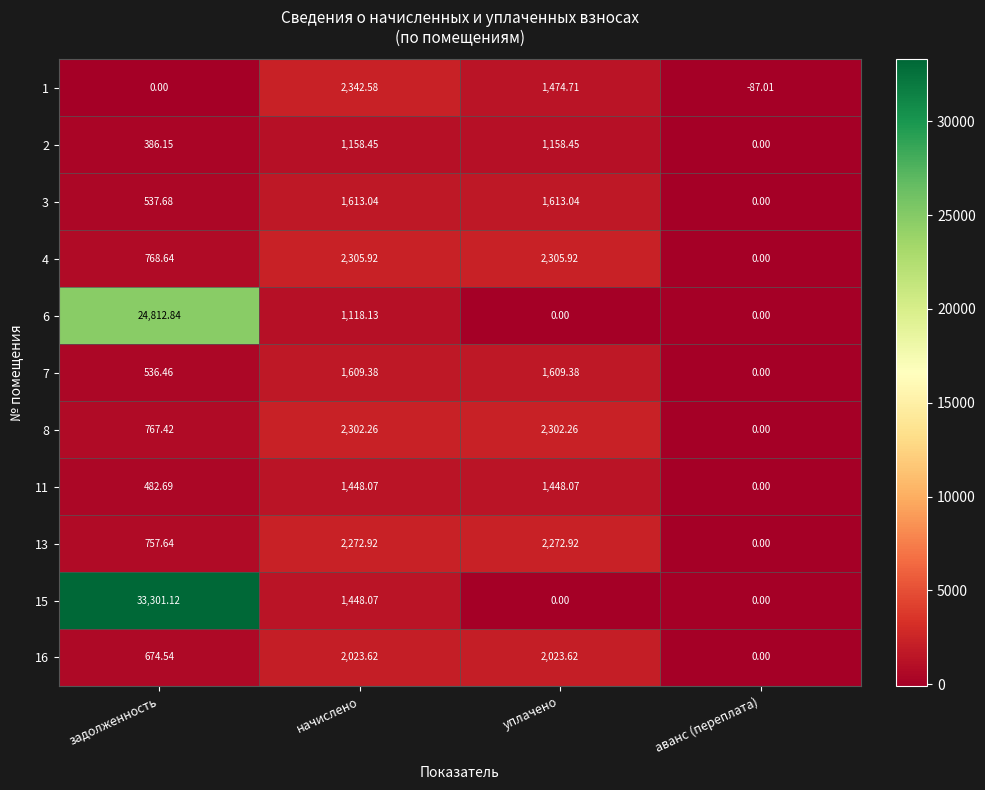

Where does the 11 series first go above 1448?

начислено